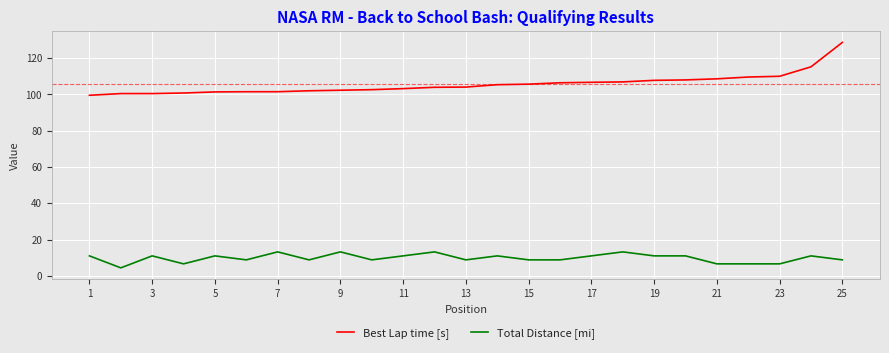

Which series has the largest range (max minus min)?

Best Lap time [s]